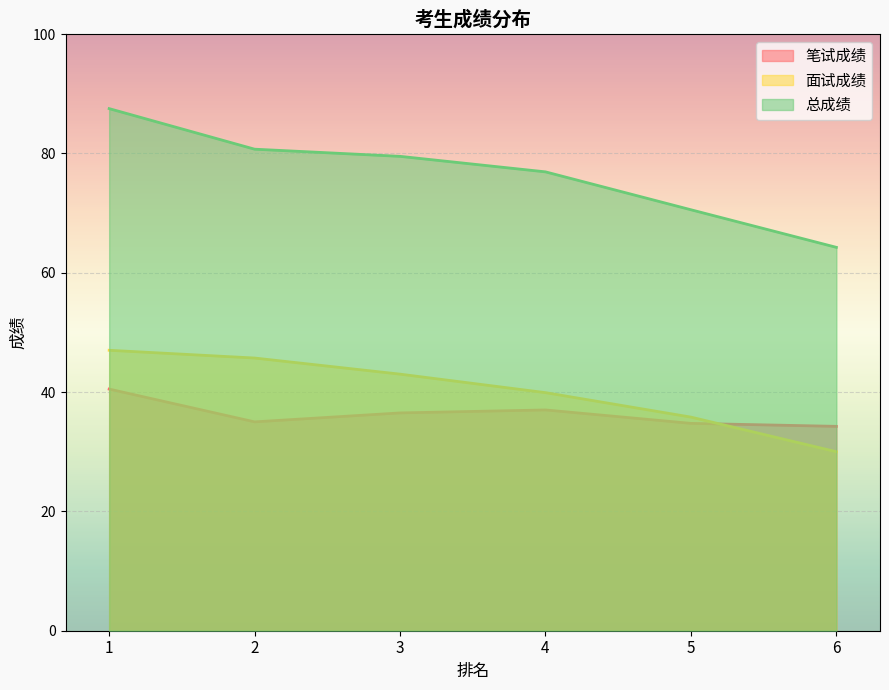

True or false: 面试成绩 has more than 2 interior local peaks.

False